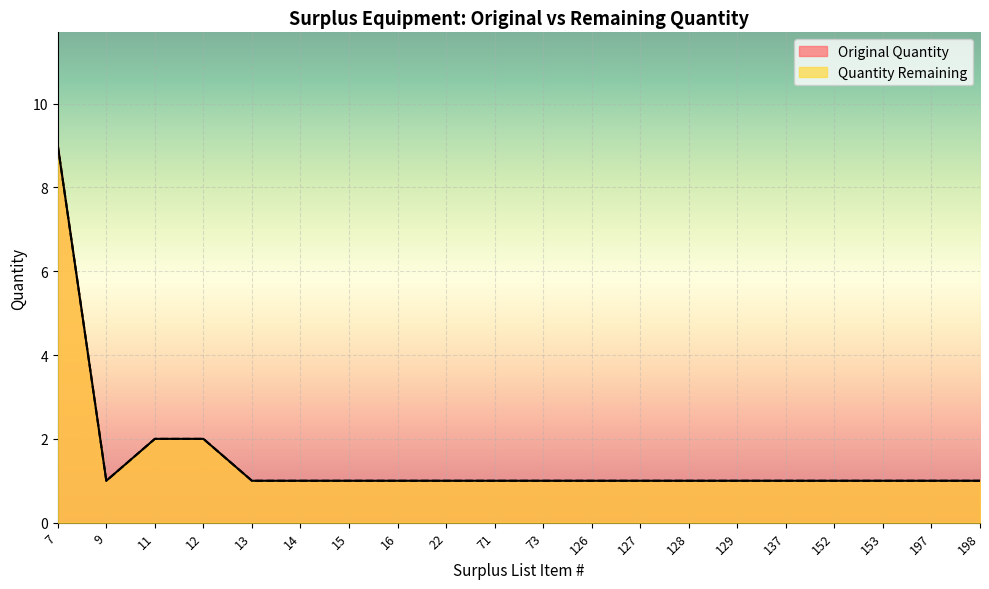

Does the chart display data point markers on the line(s)?

No